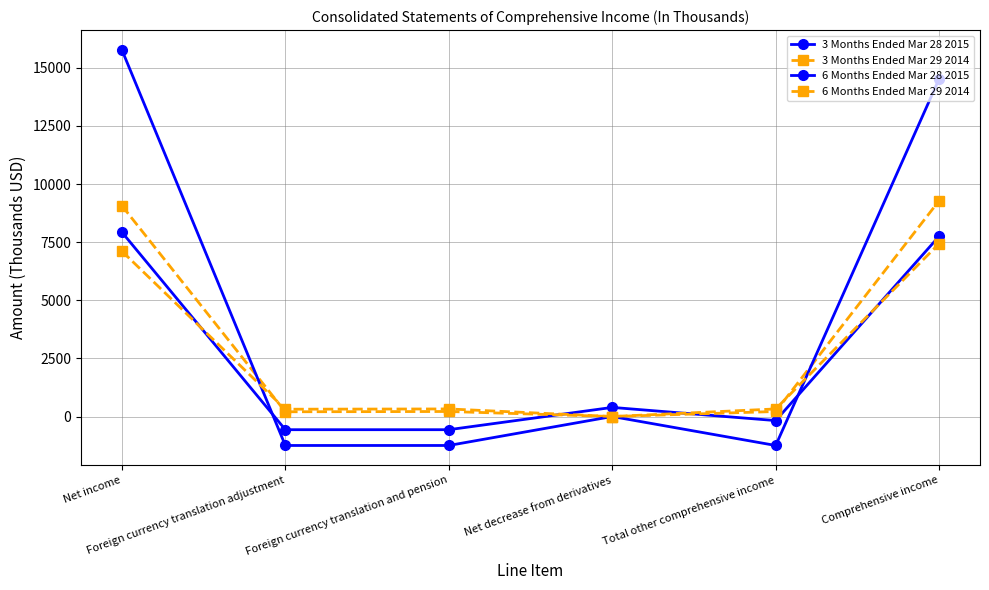

How many values in 3 Months Ended Mar 29 2014 are above zero?

5